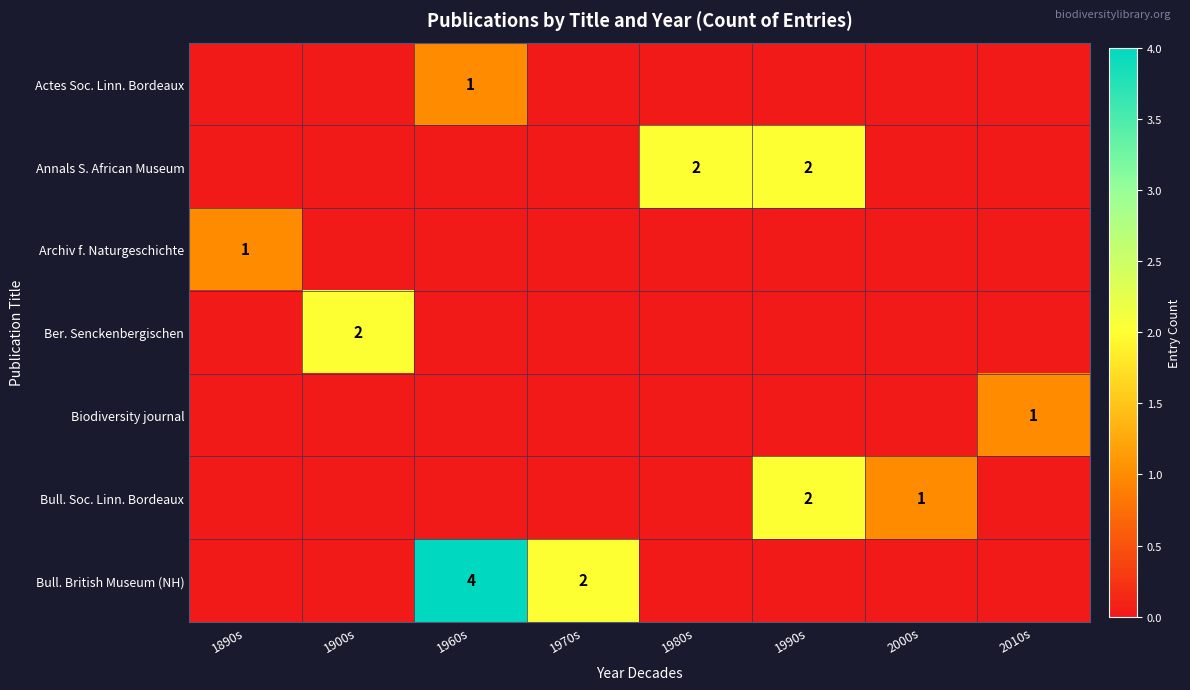

Is the value of Annals S. African Museum at 1990s greater than the value of Archiv f. Naturgeschichte at 1890s?

Yes